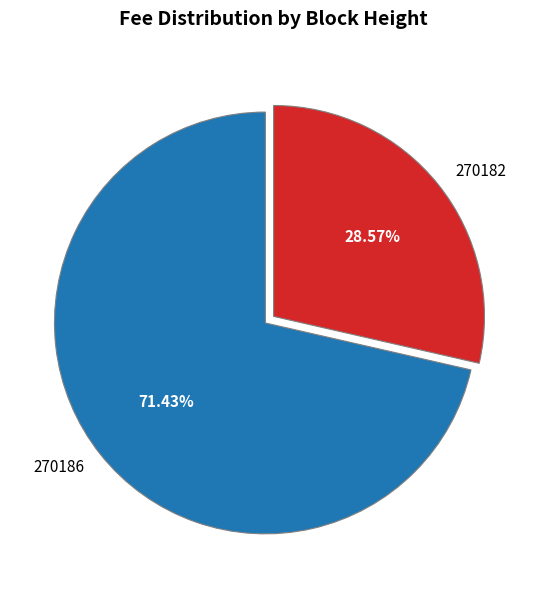

To the nearest percent, what percentage of the pie is 270186?

71%